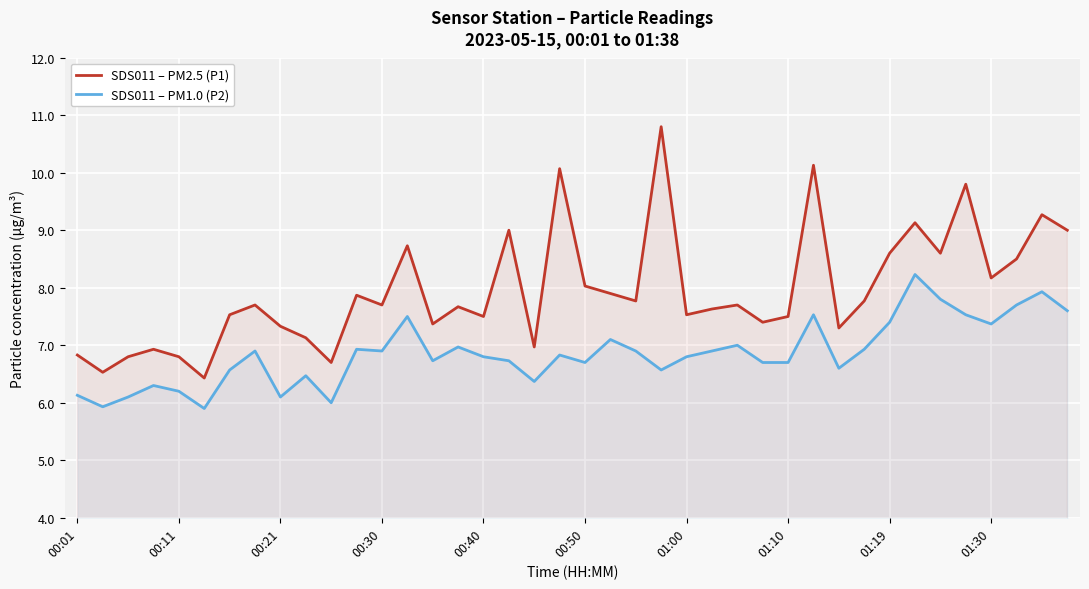

What are all the series names shown in the legend?

SDS011 – PM2.5 (P1), SDS011 – PM1.0 (P2)